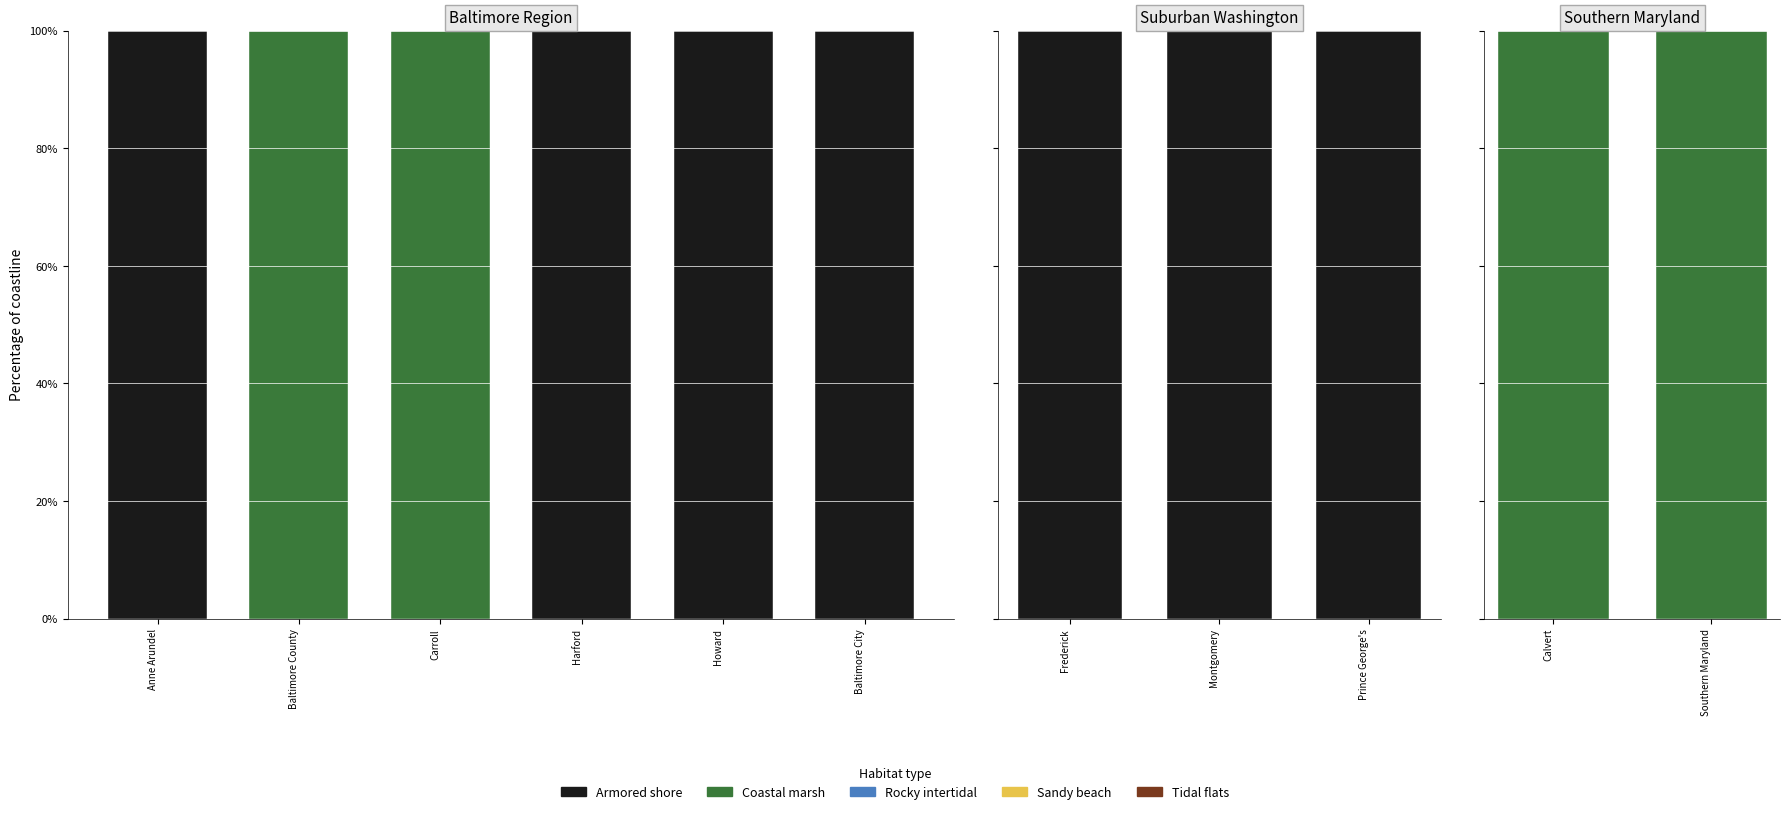

What is the label of the 2nd bar from the left?

Southern Maryland